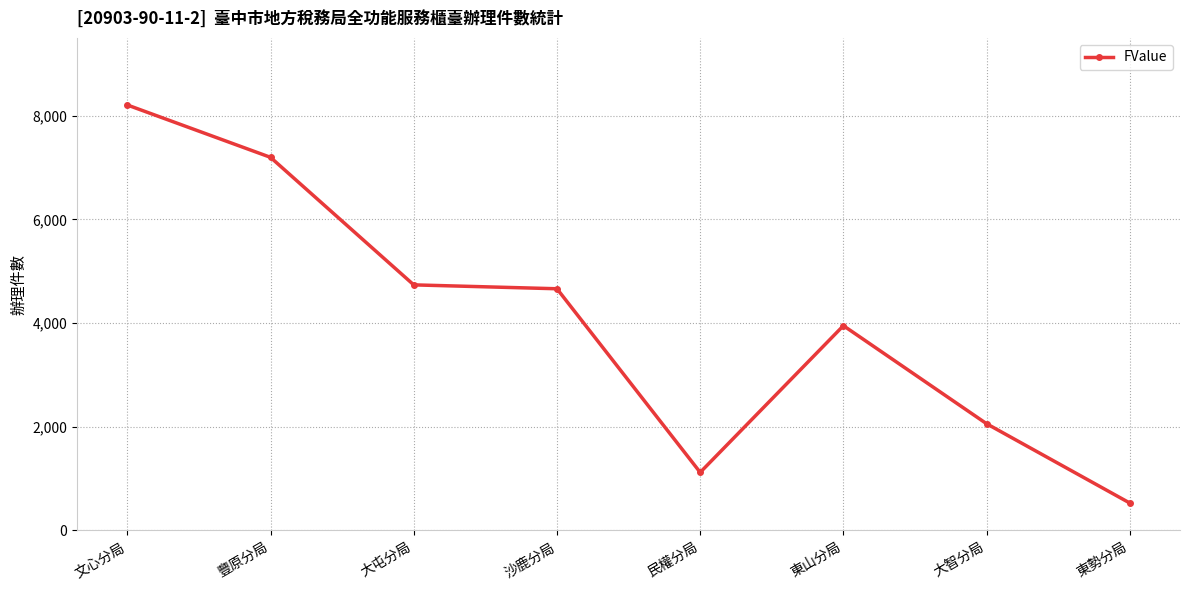

What is the label of the 5th point from the left?

民權分局